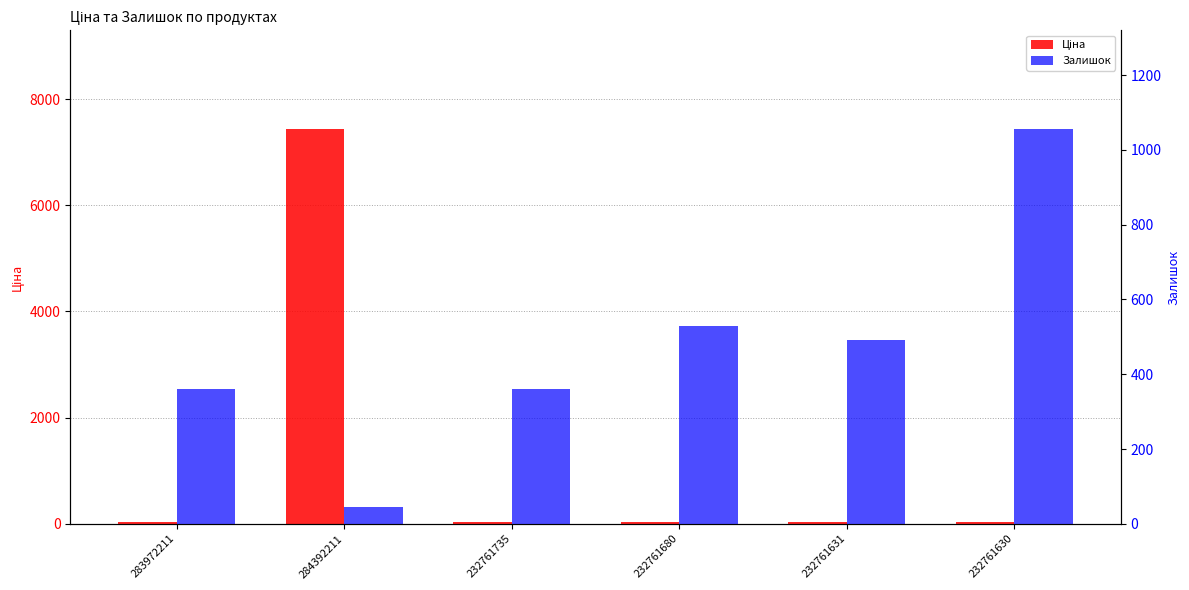

Is it true that Ціна equals 9.0 at 232761680?

False